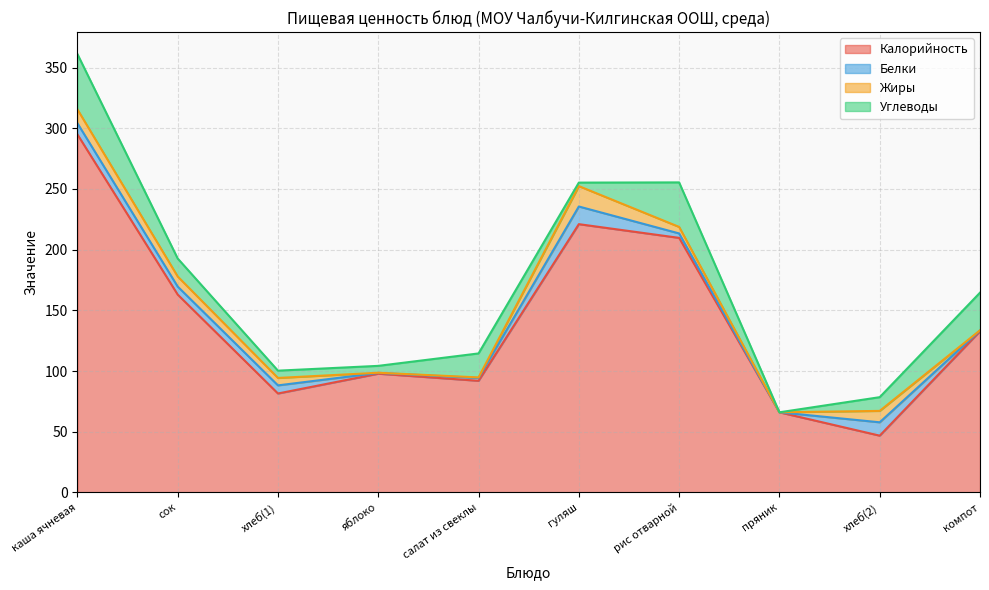

Is it true that Жиры equals 14.6 at сок?

False